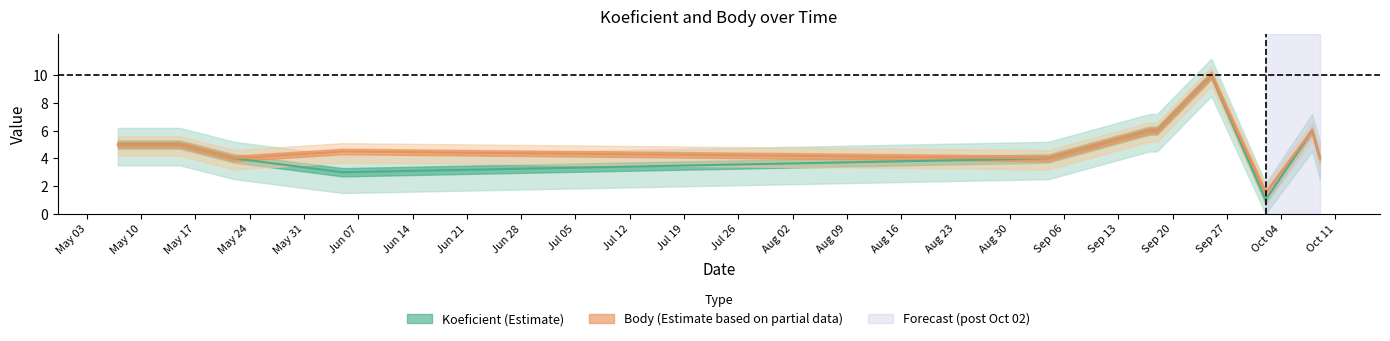

Between 2010-09-25 and 2010-10-08, which series saw the biggest shift?

Koeficient